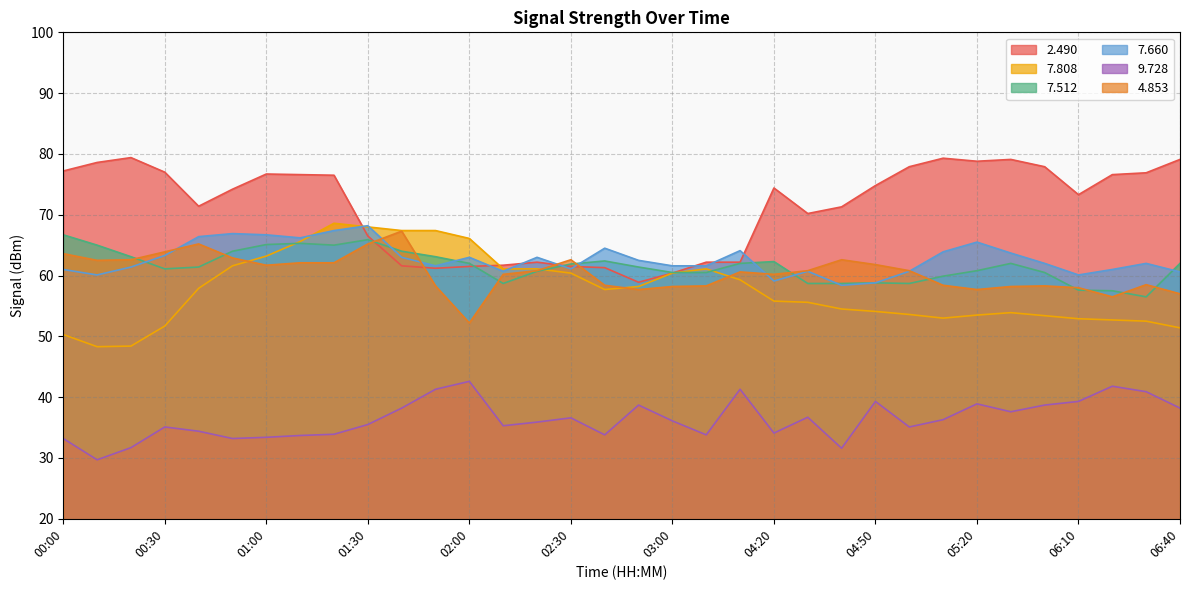

What is the total value across all series at 00:00?

352.0